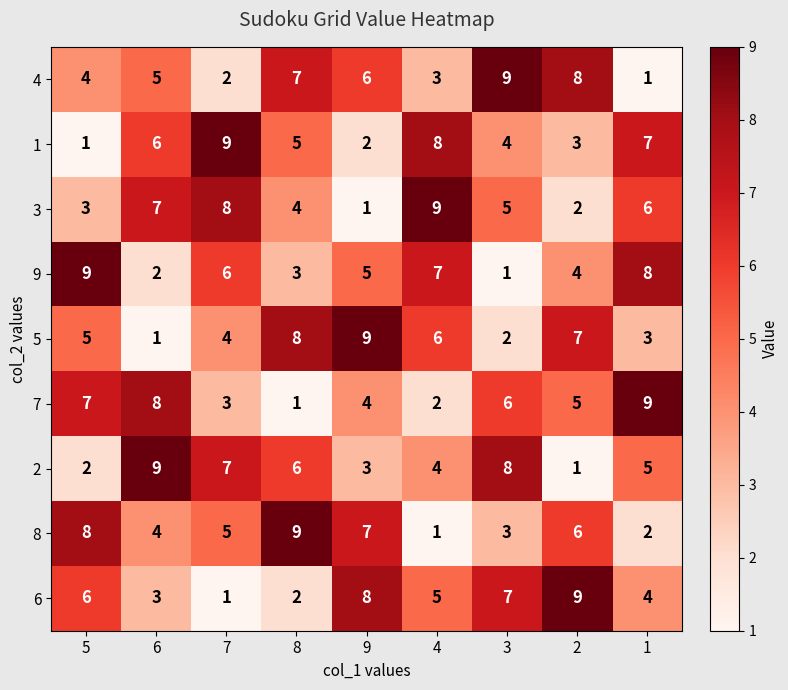

Is it true that 5 equals 5 at 5?

True